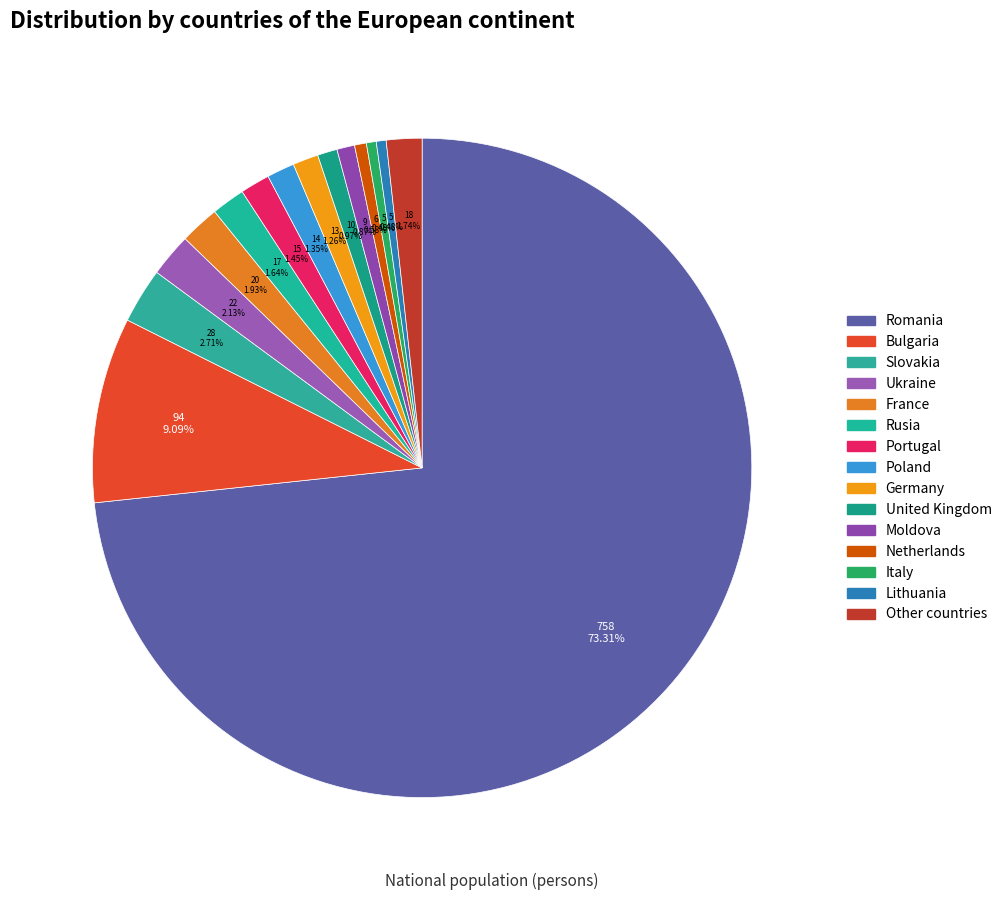

What is the change in value from Portugal to Other countries?

+3